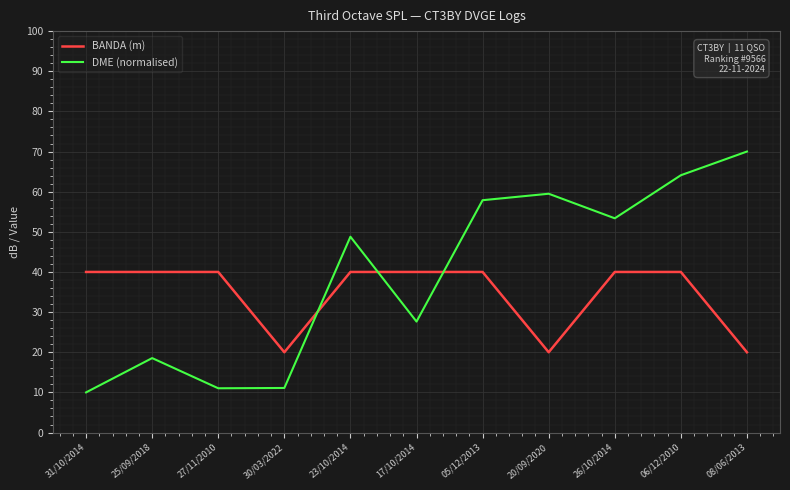

Rank the series by their maximum value, from highest to lowest.

DME (normalised), BANDA (m)